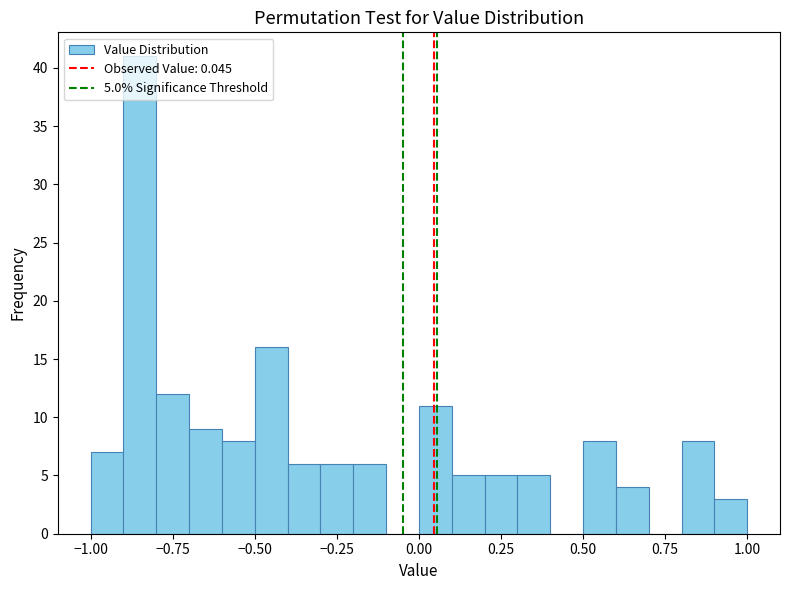

Around what value on the x-axis is the tallest bar? Give the approximate position of its centre, as read against the axis.

-0.85